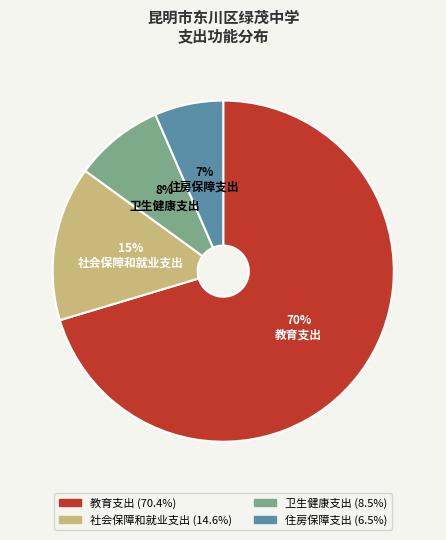

Is the sum of 社会保障和就业支出 and 卫生健康支出 greater than half?

No